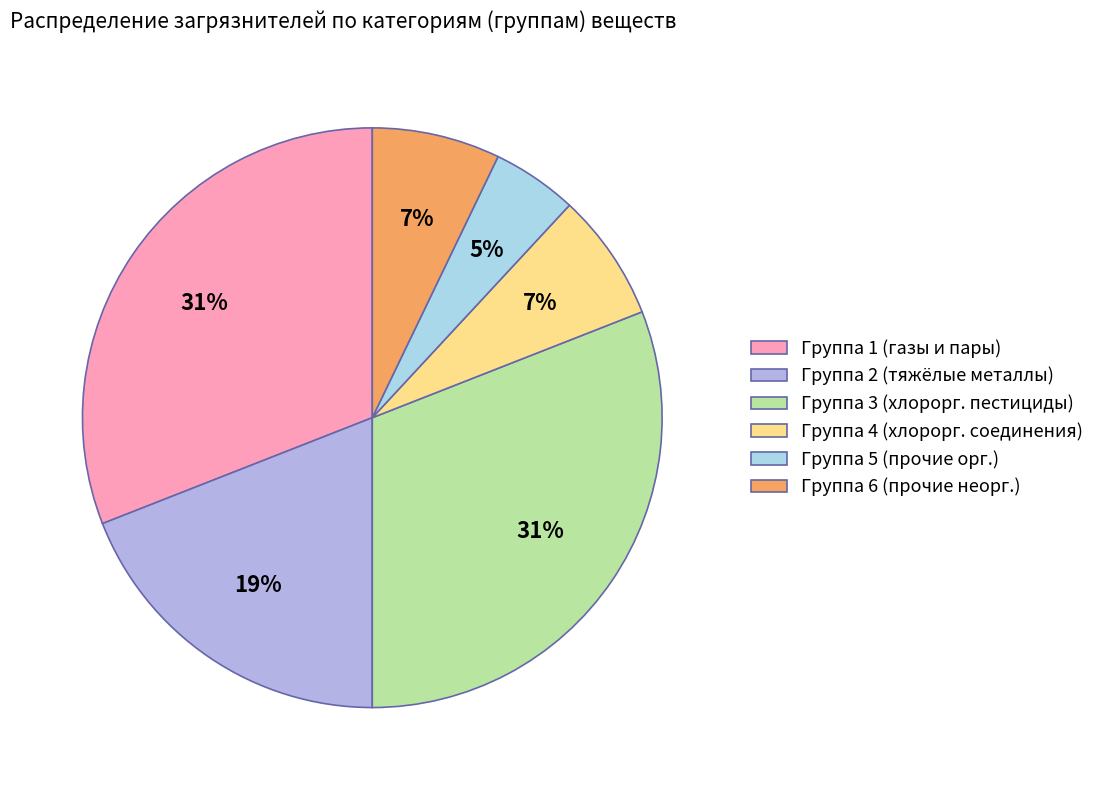

What is the largest slice in the pie chart?

1